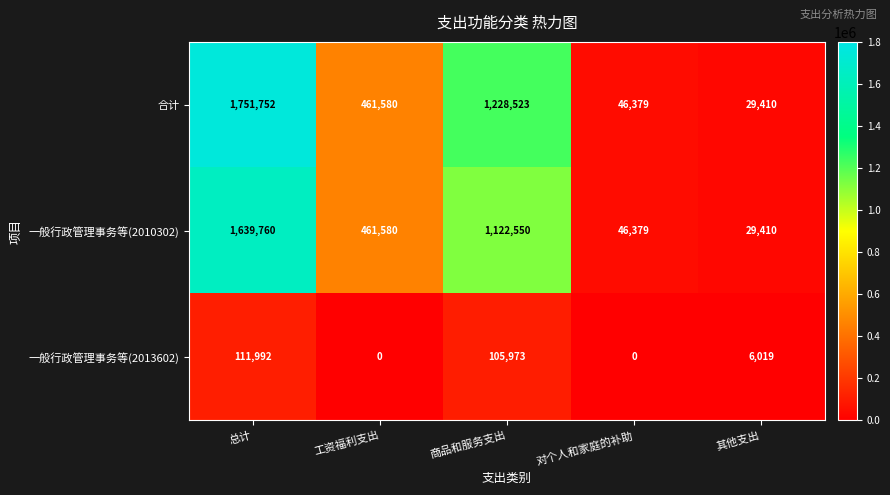

What is the greatest value displayed?

1751752